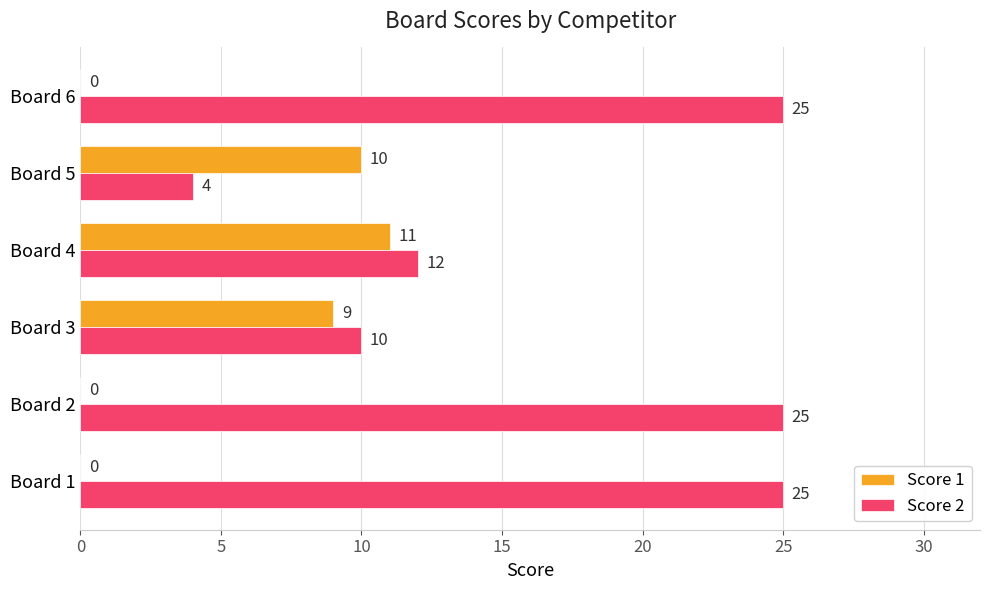

Which category has the highest value in the Score 1 series?

Board 4